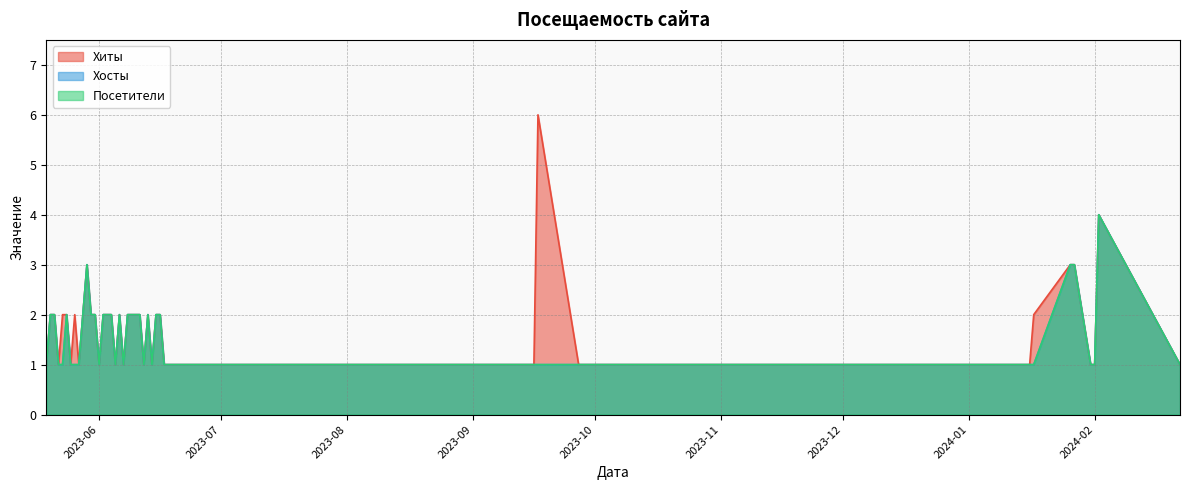

How many lines are shown in the chart?

3